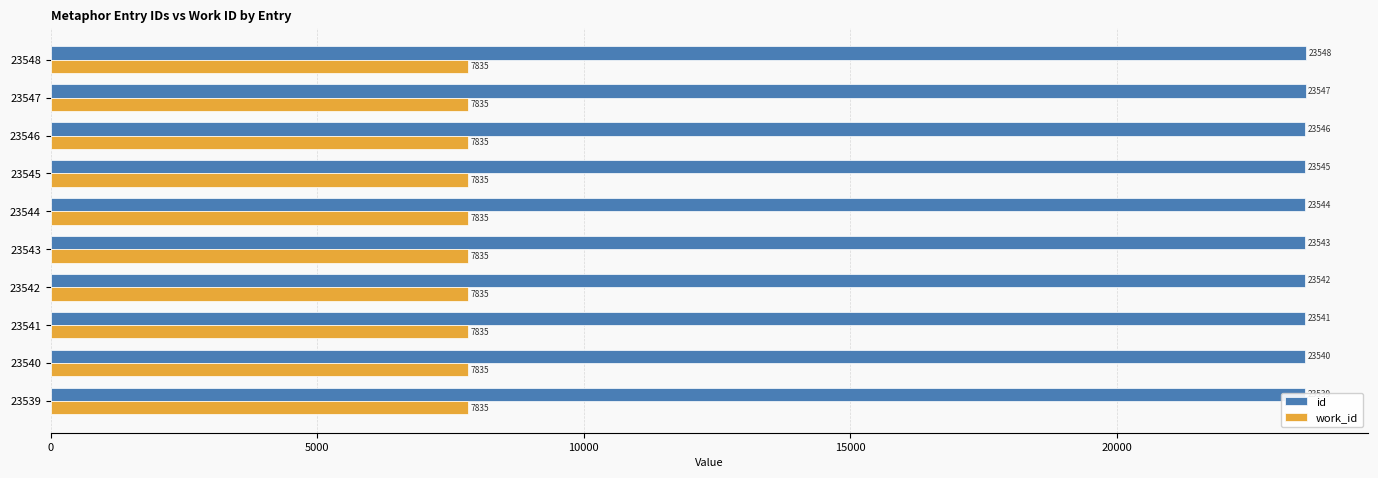

At 15000, list the series in order from smallest to largest.

work_id, id